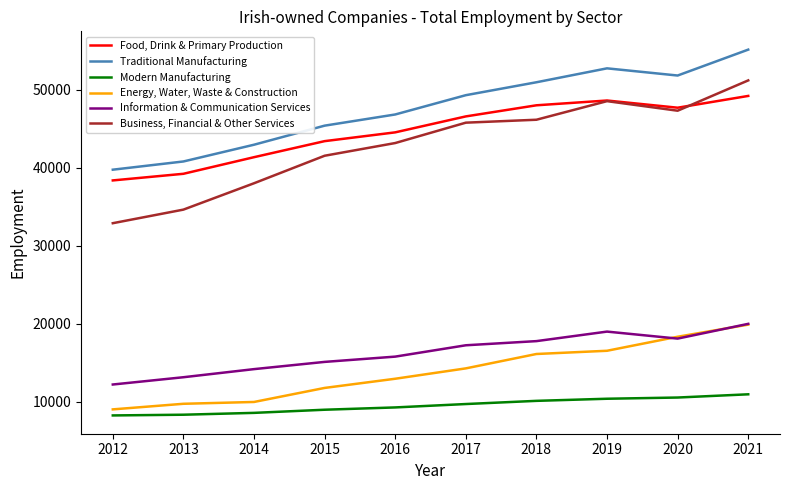

The Food, Drink & Primary Production series shows 65218 at 2013. True or false?

False